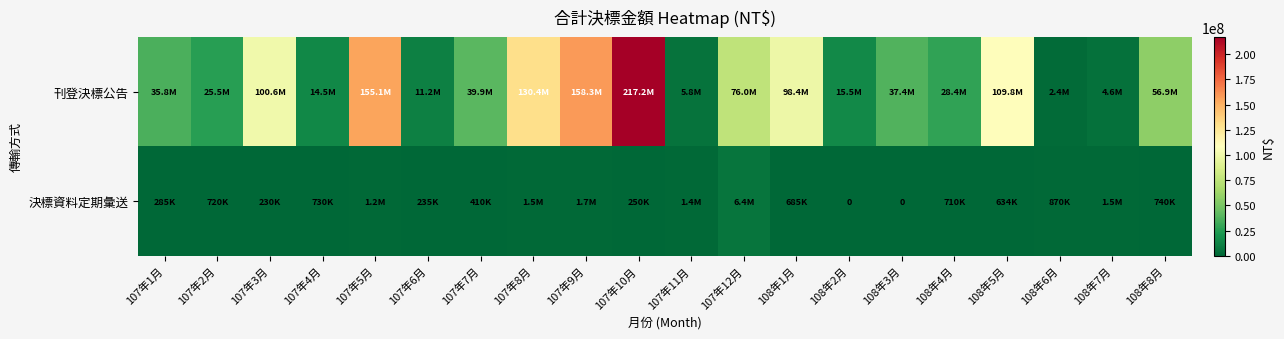

Is it true that 決標資料定期彙送 equals 634000 at 108年5月?

True